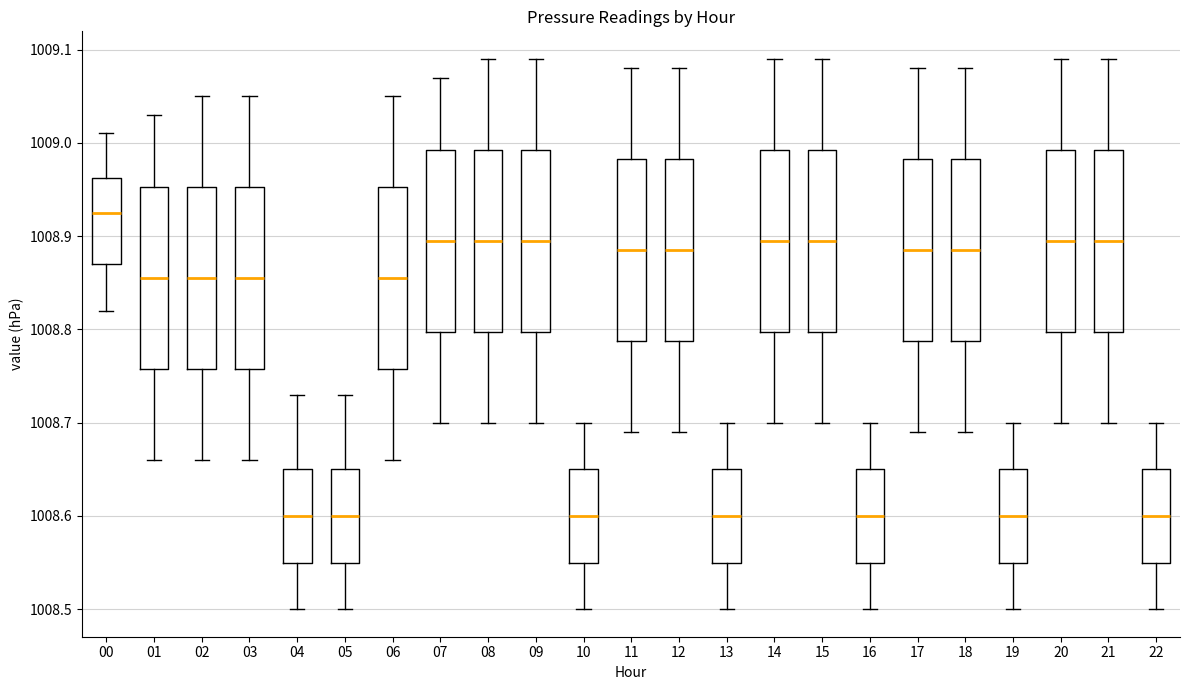

Reading left to right, read every box against the y-axis: the position of its median line, the range the box covers, and the ends of its whiskers. The values are not printed on the chart, so give them approximately, as read against the axis.

00: median 1008.93, box 1008.87 to 1008.96, whiskers 1008.82 to 1009.01
01: median 1008.86, box 1008.76 to 1008.95, whiskers 1008.66 to 1009.03
02: median 1008.86, box 1008.76 to 1008.95, whiskers 1008.66 to 1009.05
03: median 1008.86, box 1008.76 to 1008.95, whiskers 1008.66 to 1009.05
04: median 1008.60, box 1008.55 to 1008.65, whiskers 1008.50 to 1008.73
05: median 1008.60, box 1008.55 to 1008.65, whiskers 1008.50 to 1008.73
06: median 1008.86, box 1008.76 to 1008.95, whiskers 1008.66 to 1009.05
07: median 1008.90, box 1008.80 to 1008.99, whiskers 1008.70 to 1009.07
08: median 1008.90, box 1008.80 to 1008.99, whiskers 1008.70 to 1009.09
09: median 1008.90, box 1008.80 to 1008.99, whiskers 1008.70 to 1009.09
10: median 1008.60, box 1008.55 to 1008.65, whiskers 1008.50 to 1008.70
11: median 1008.89, box 1008.79 to 1008.98, whiskers 1008.69 to 1009.08
12: median 1008.89, box 1008.79 to 1008.98, whiskers 1008.69 to 1009.08
13: median 1008.60, box 1008.55 to 1008.65, whiskers 1008.50 to 1008.70
14: median 1008.90, box 1008.80 to 1008.99, whiskers 1008.70 to 1009.09
15: median 1008.90, box 1008.80 to 1008.99, whiskers 1008.70 to 1009.09
16: median 1008.60, box 1008.55 to 1008.65, whiskers 1008.50 to 1008.70
17: median 1008.89, box 1008.79 to 1008.98, whiskers 1008.69 to 1009.08
18: median 1008.89, box 1008.79 to 1008.98, whiskers 1008.69 to 1009.08
19: median 1008.60, box 1008.55 to 1008.65, whiskers 1008.50 to 1008.70
20: median 1008.90, box 1008.80 to 1008.99, whiskers 1008.70 to 1009.09
21: median 1008.90, box 1008.80 to 1008.99, whiskers 1008.70 to 1009.09
22: median 1008.60, box 1008.55 to 1008.65, whiskers 1008.50 to 1008.70